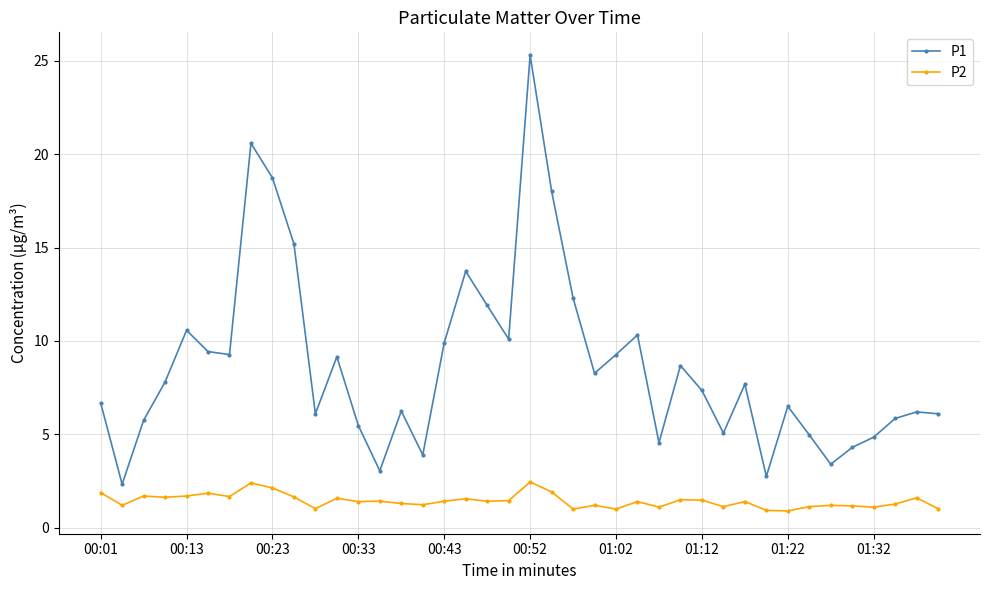

Which series has the largest total across all categories?

P1